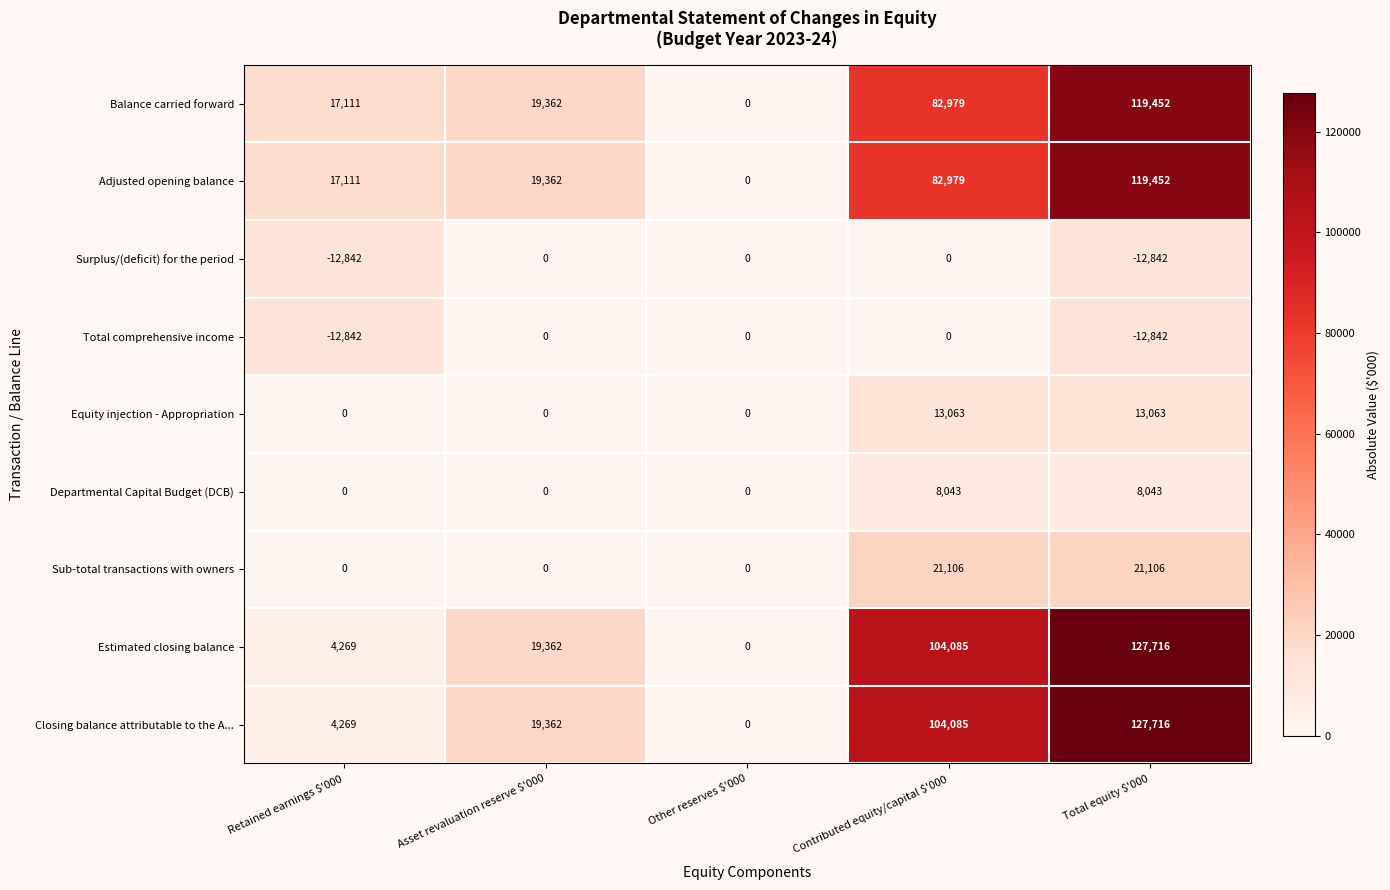

What is the total value across all series at Retained earnings $'000?

17076